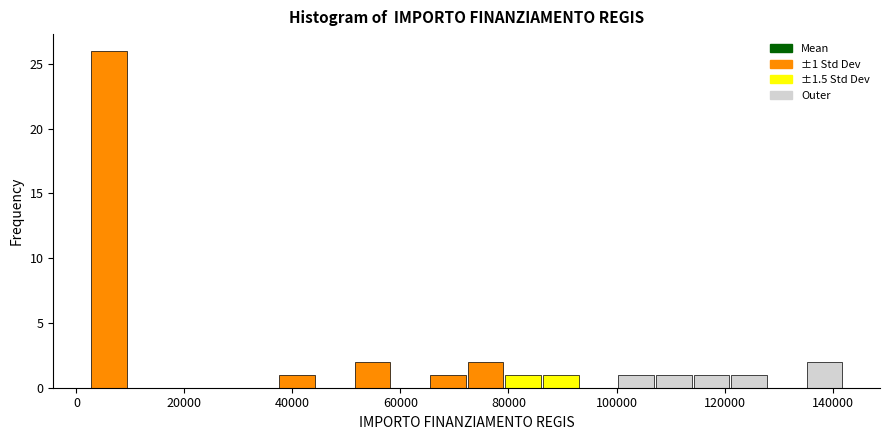

Read against the x-axis, roughly where is the centre of the tallest bar?

6000